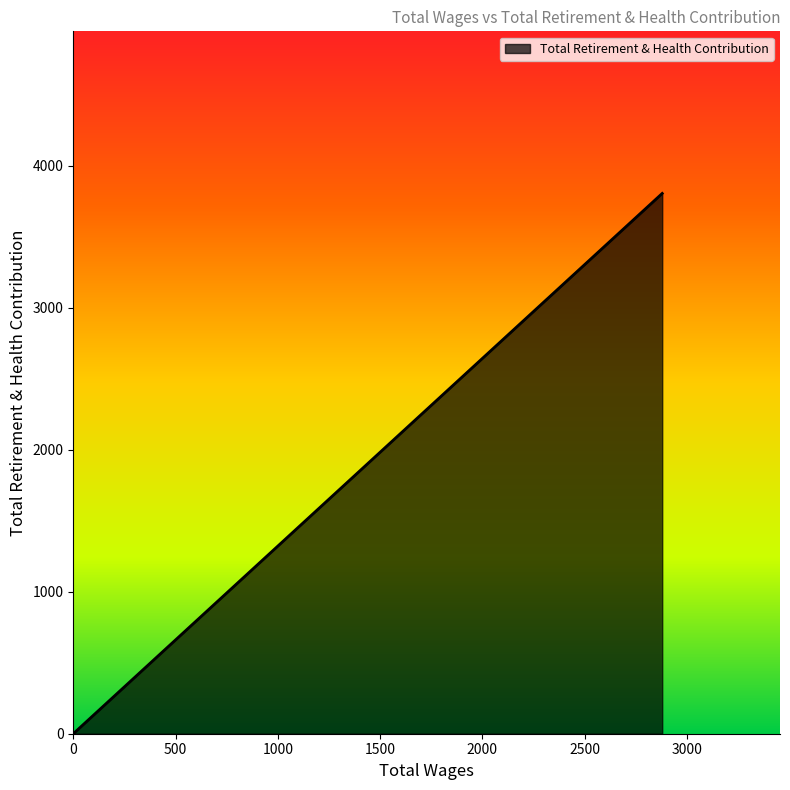

The chart shows a value of 2338 at 0.0. True or false?

False